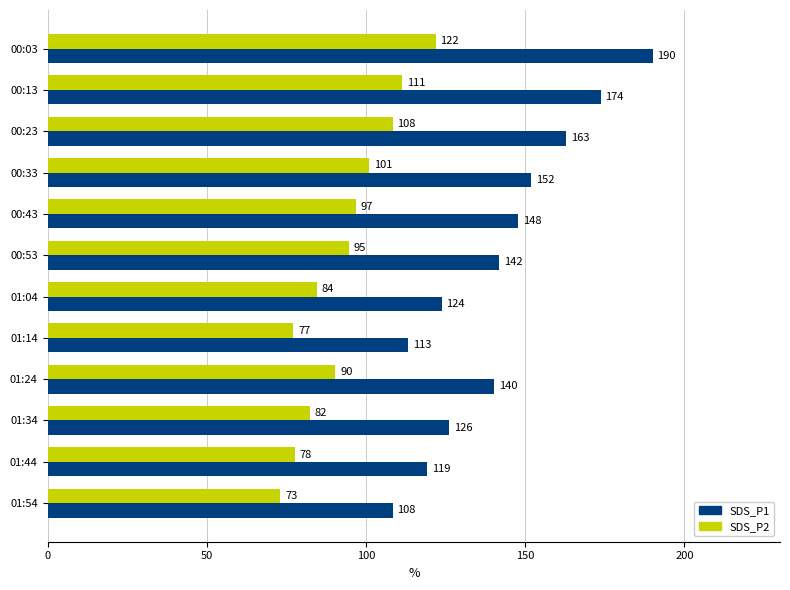

The SDS_P2 series shows 94.7 at 00:53. True or false?

True